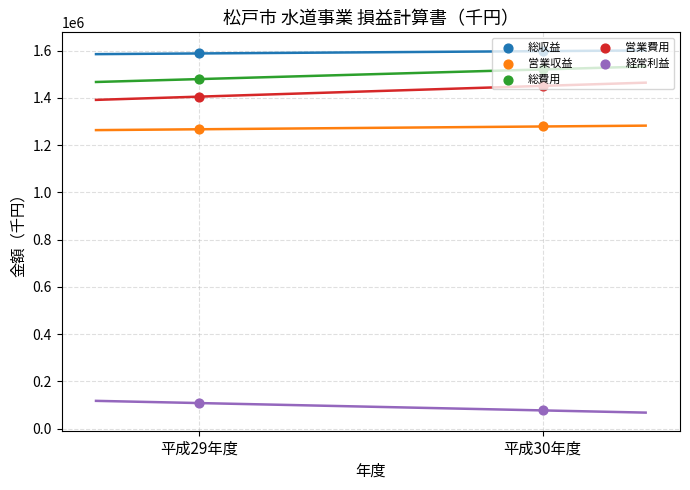

What are all the series names shown in the legend?

総収益, 営業収益, 総費用, 営業費用, 経常利益